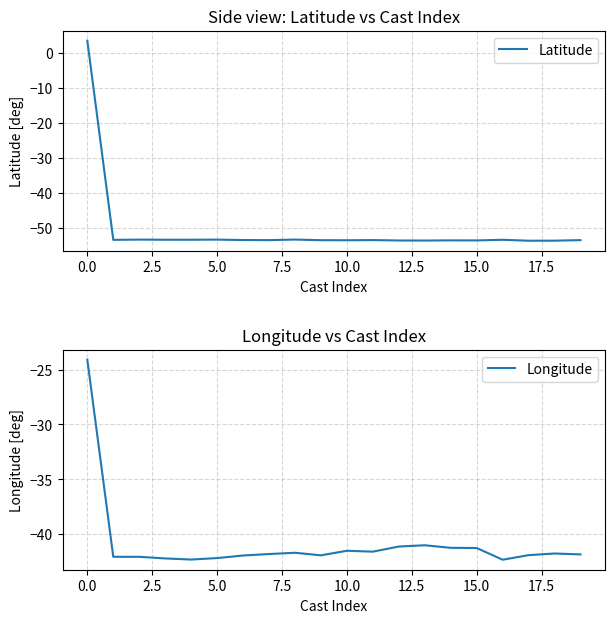

How many values in the Longitude series are below -41?

18